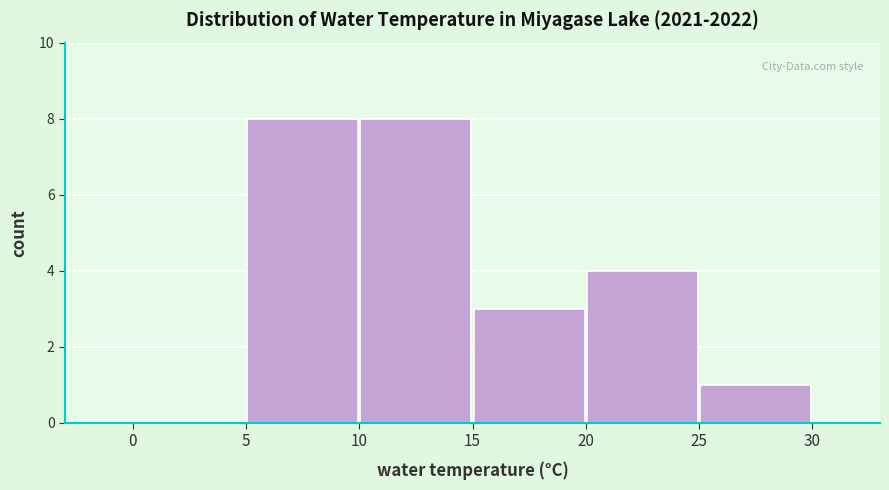

Reading left to right, transcribe this chart: for each bar, give the range it covers on the x-axis and its height. The values are not printed on the chart, so give them approximately, as read against the axis.

0 to 5: 0
5 to 10: 8
10 to 15: 8
15 to 20: 3
20 to 25: 4
25 to 30: 1